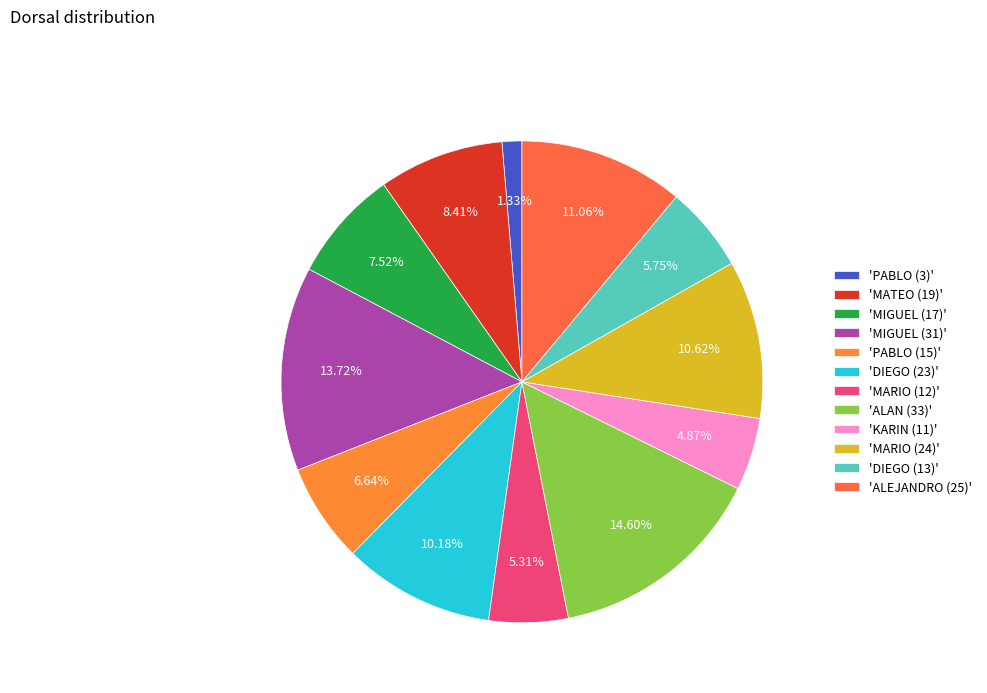

How many segments does this pie chart have?

12